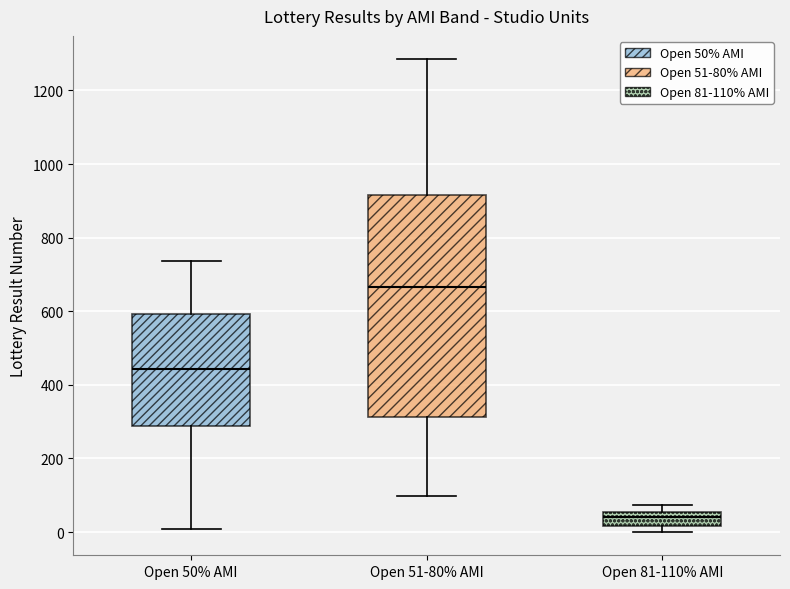

Which box is the tallest, from its lower edge to its upper edge?

Open 51-80% AMI